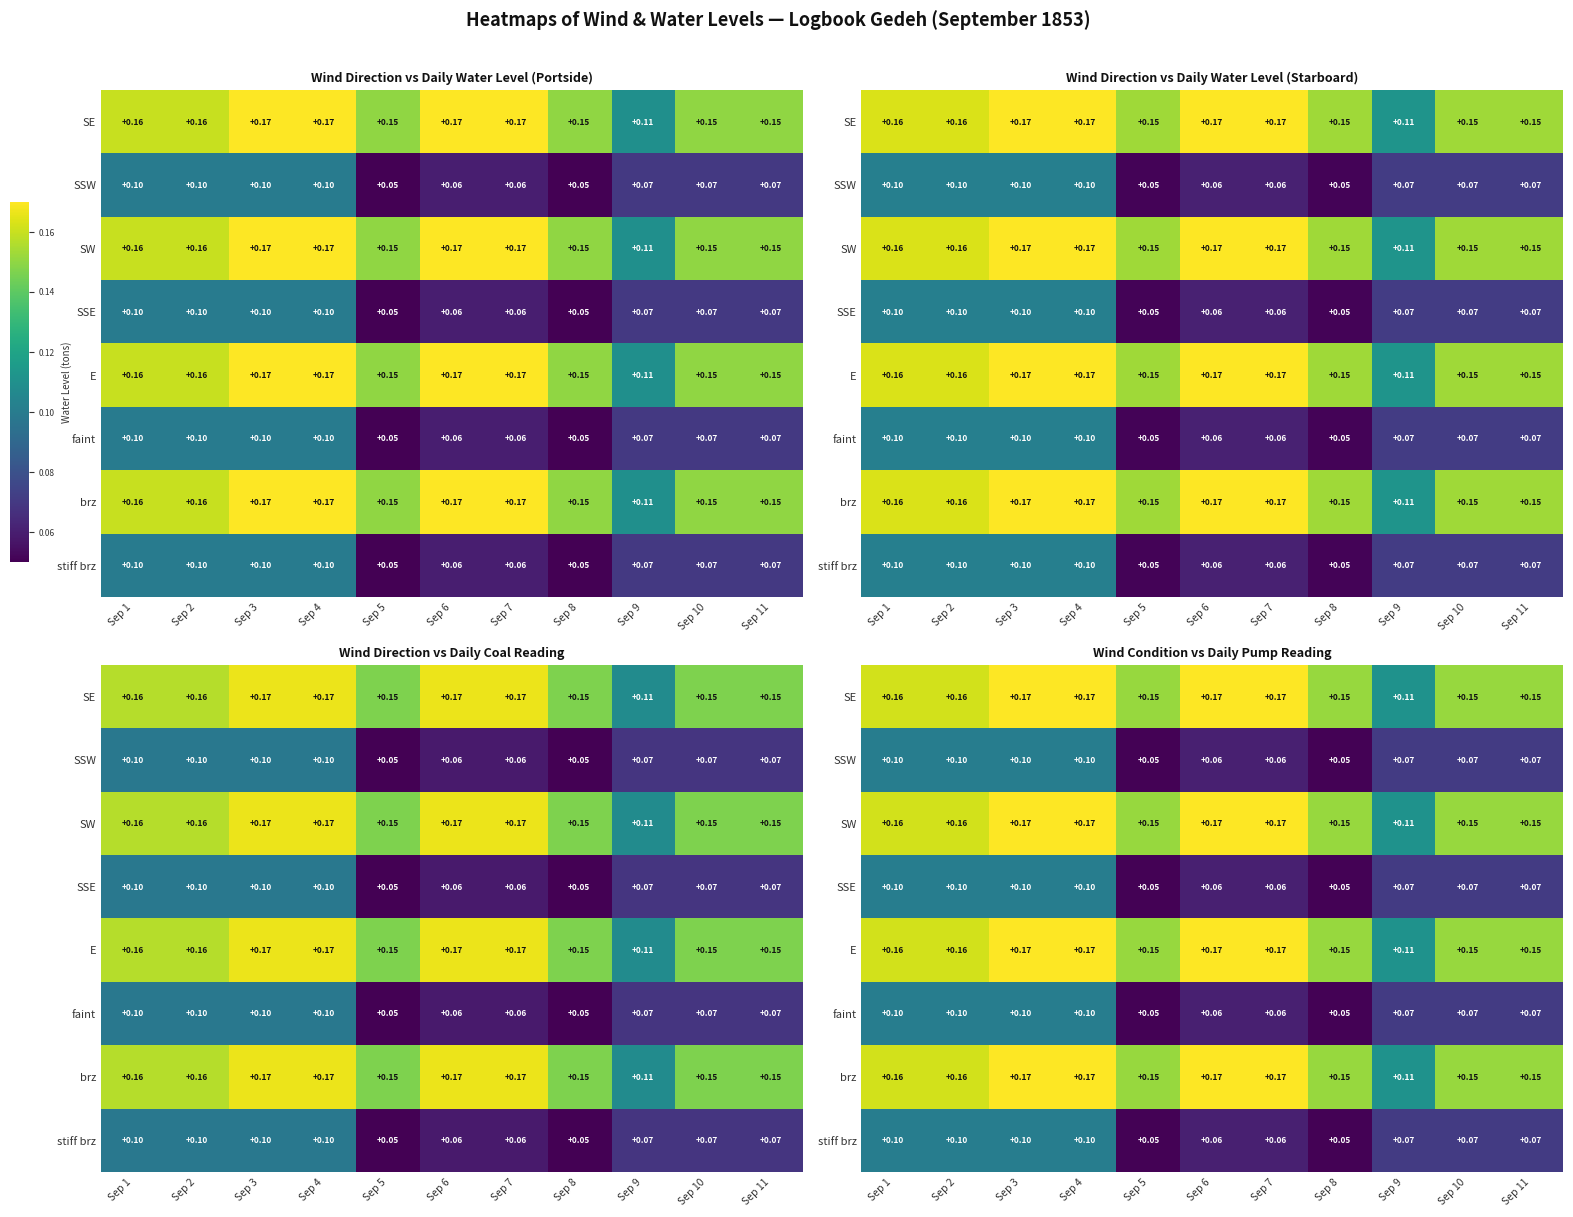

Is the value of SW at Sep 8 greater than the value of brz at Sep 6?

No